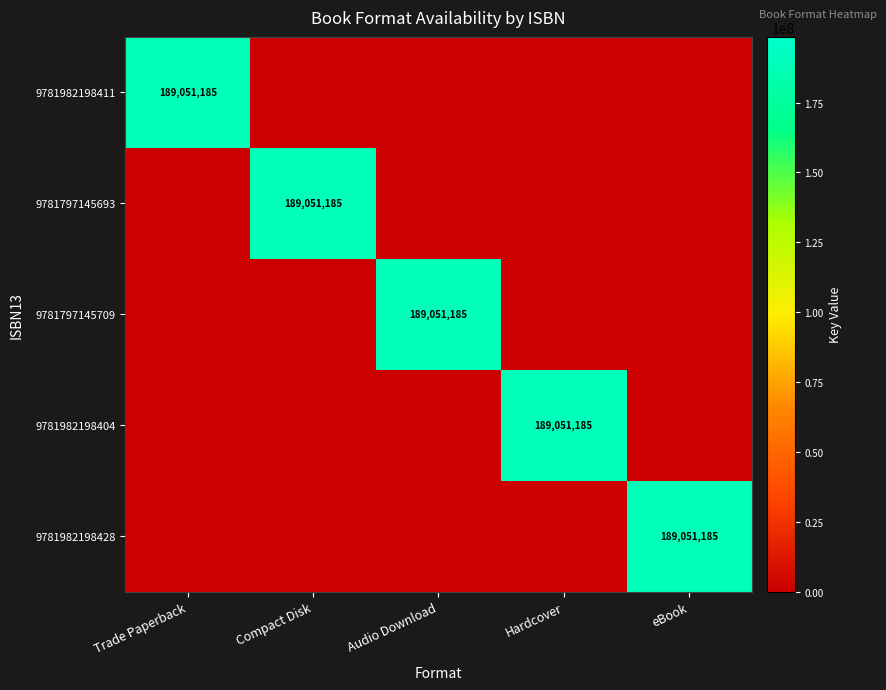

True or false: 9781797145693 has a value of 255727364 at Compact Disk.

False